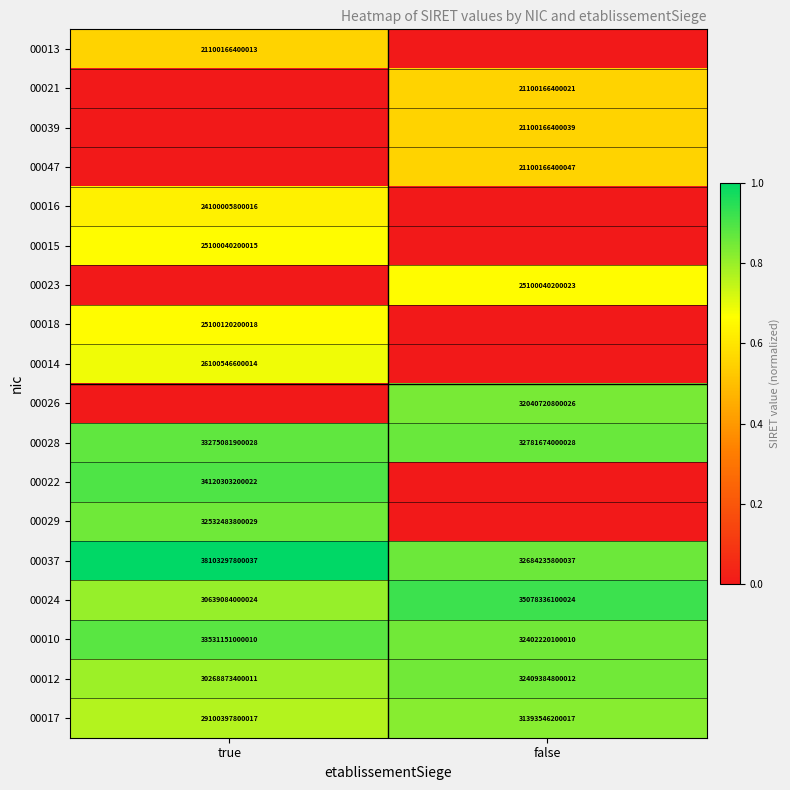

Is the value of 00037 at true greater than the value of 00010 at false?

Yes